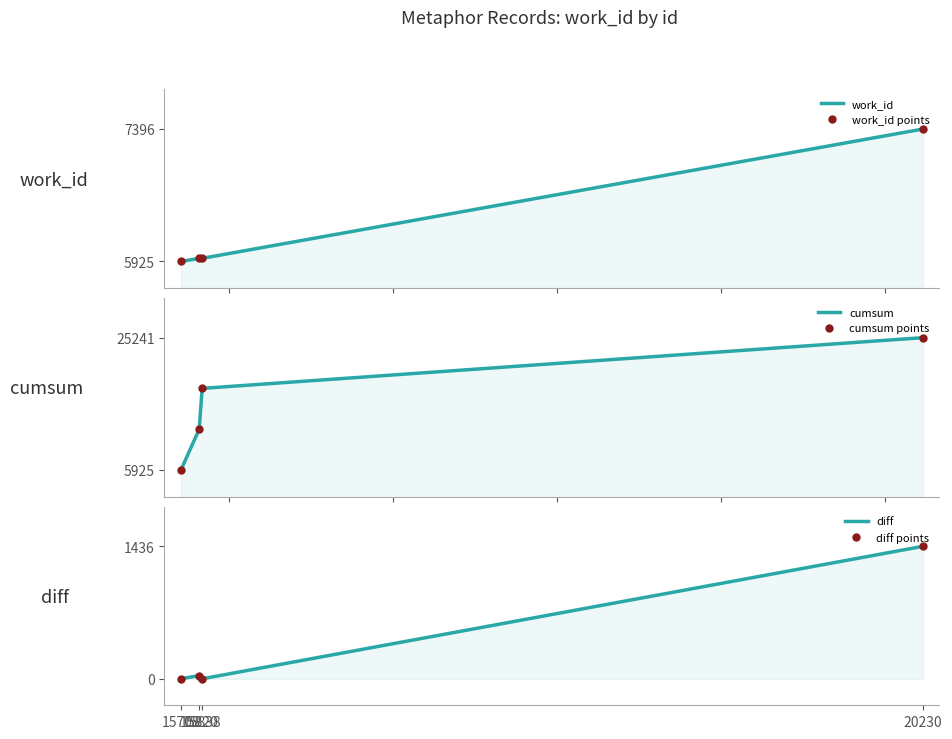

What are all the series names shown in the legend?

work_id, work_id points, cumsum, cumsum points, diff, diff points